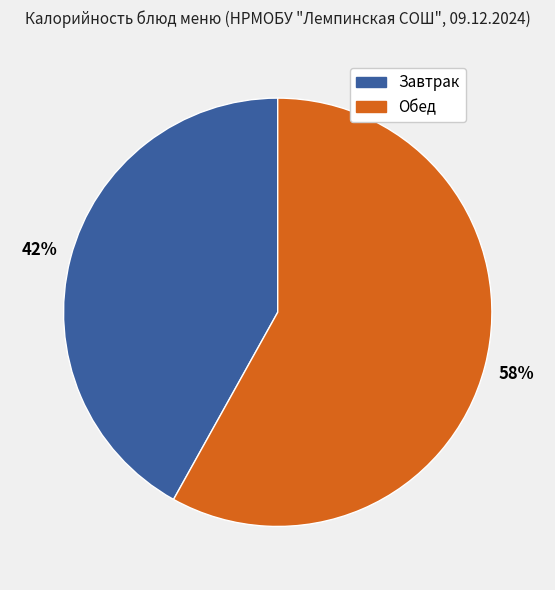

How many segments does this pie chart have?

2